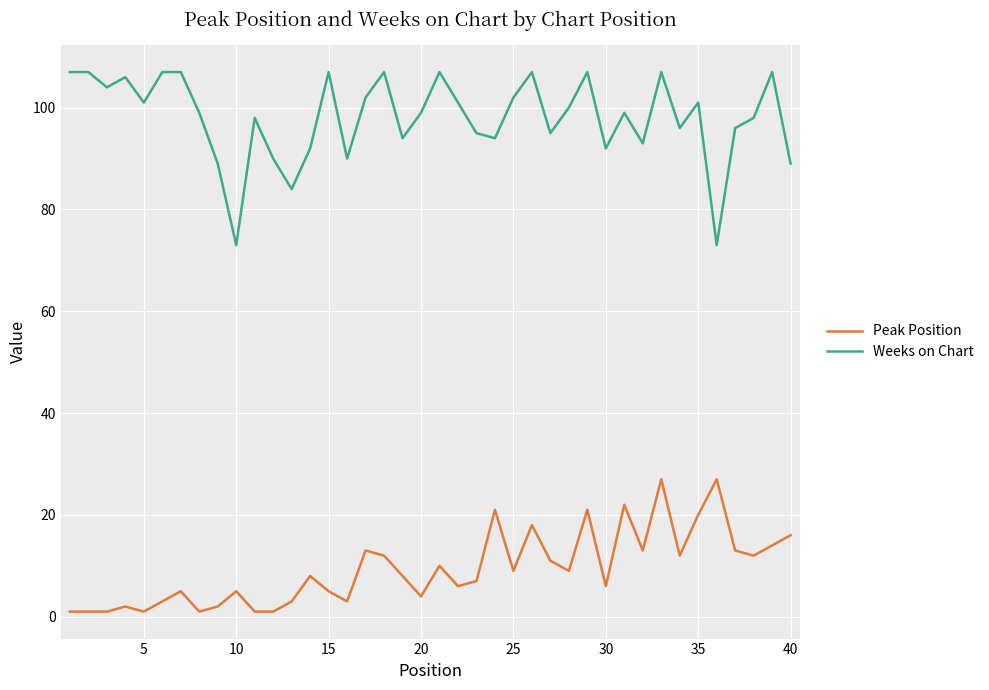

Which series has the widest spread of values?

Weeks on Chart